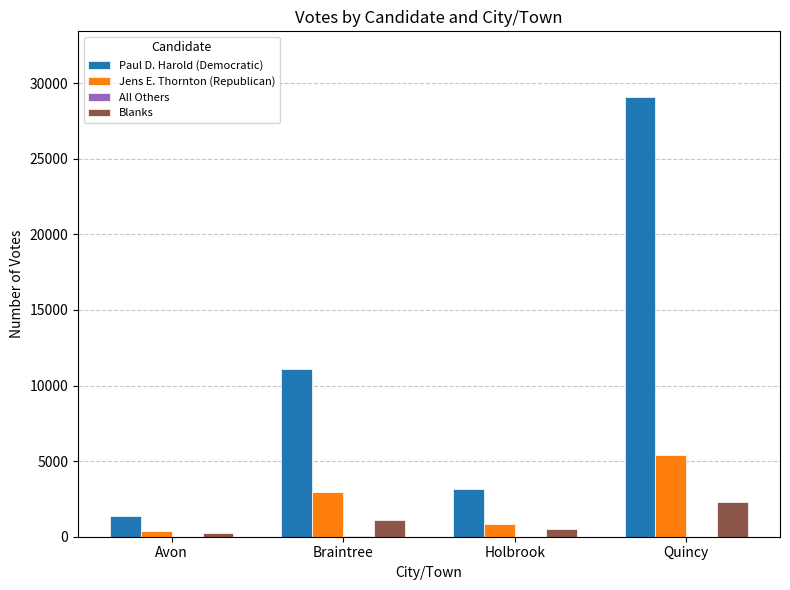

Is it true that Paul D. Harold (Democratic) equals 1400 at Avon?

True